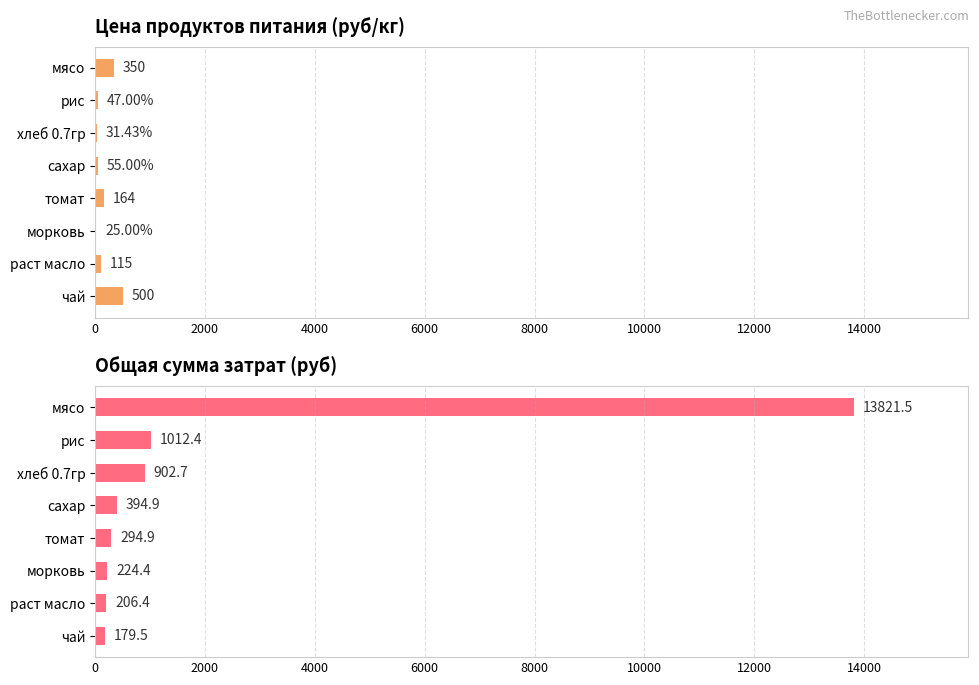

What is the average value of the Цена (руб/кг) series?

161.0